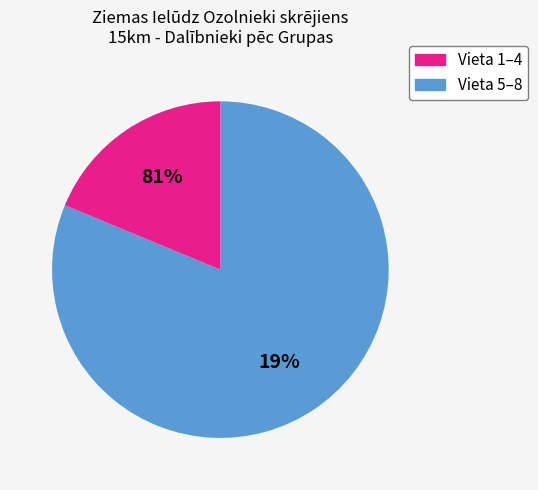

Is 26 the majority of the pie?

No